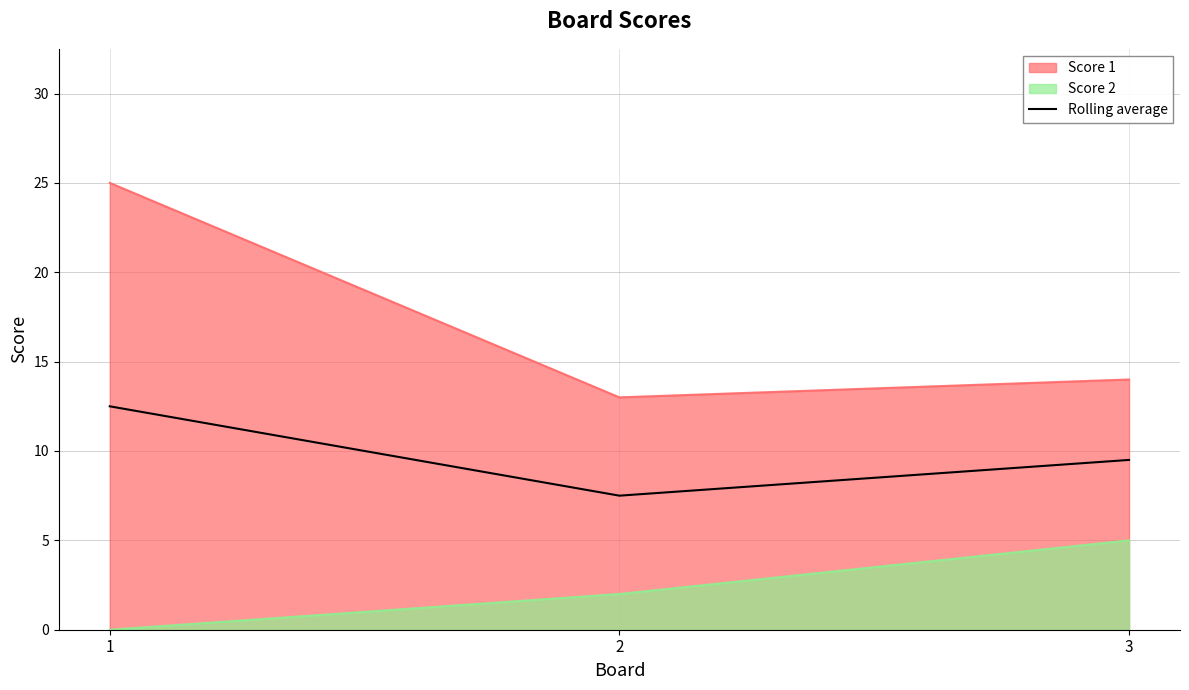

Reading left to right, transcribe all the data shown in this chart.

Score 1: 25.0	13.0	14.0
Score 2: 0.0	2.0	5.0
Rolling average: 12.5	7.5	9.5